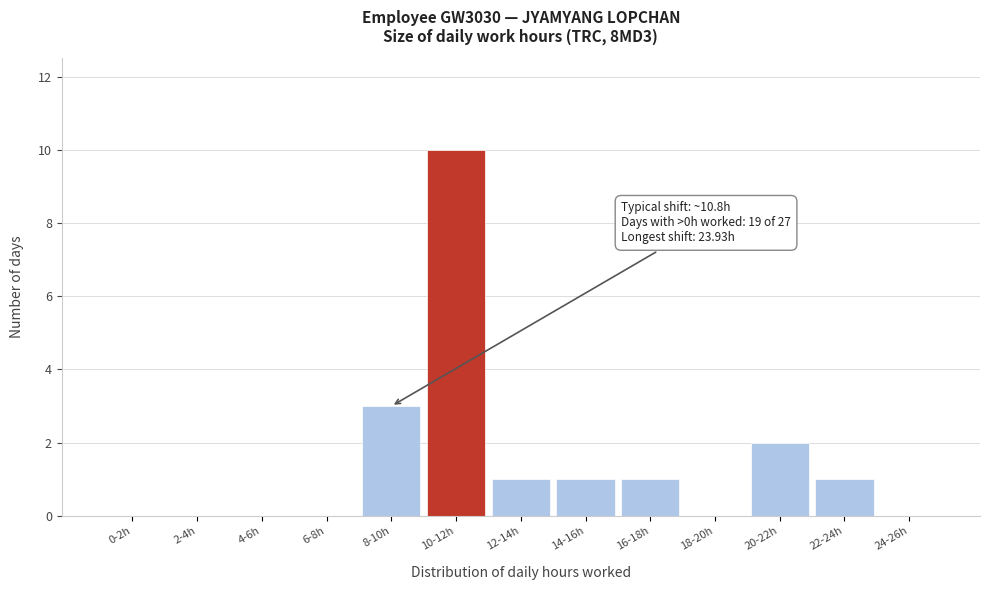

Reading right to left, transcribe all the data shown in this chart.

24-26h=0	22-24h=1	20-22h=2	18-20h=0	16-18h=1	14-16h=1	12-14h=1	10-12h=10	8-10h=3	6-8h=0	4-6h=0	2-4h=0	0-2h=0